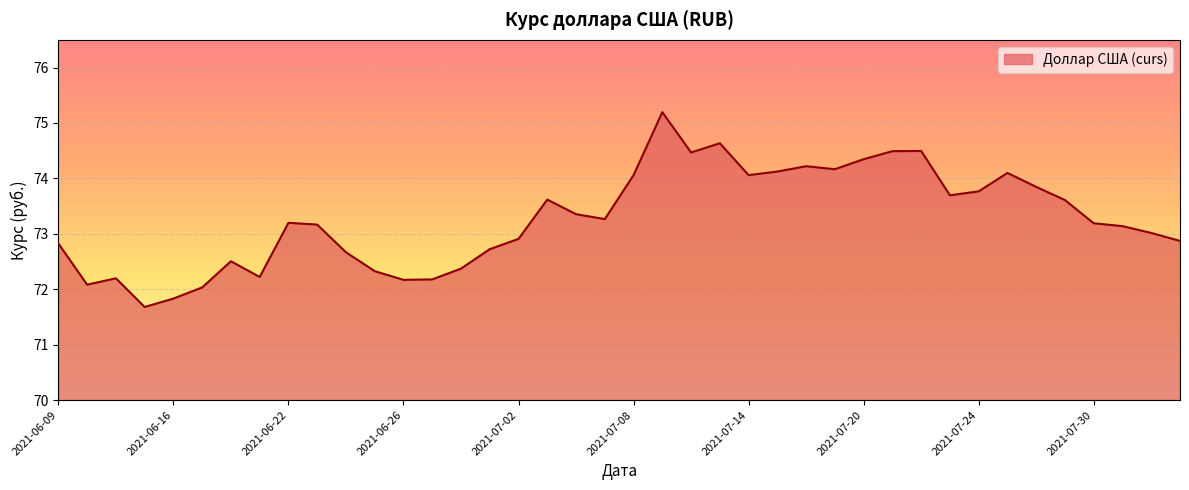

What is the smallest value displayed?

71.7